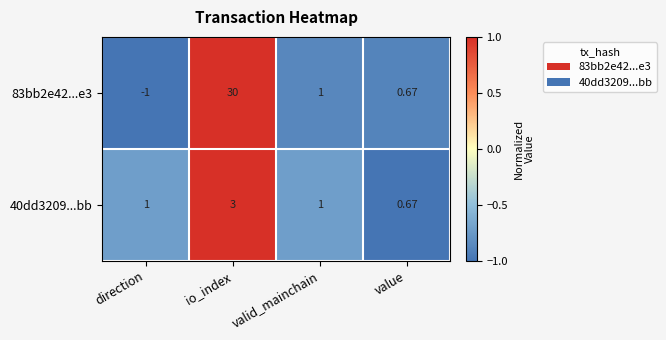

At which label is 83bb2e42...e3 closest to 14?

valid_mainchain